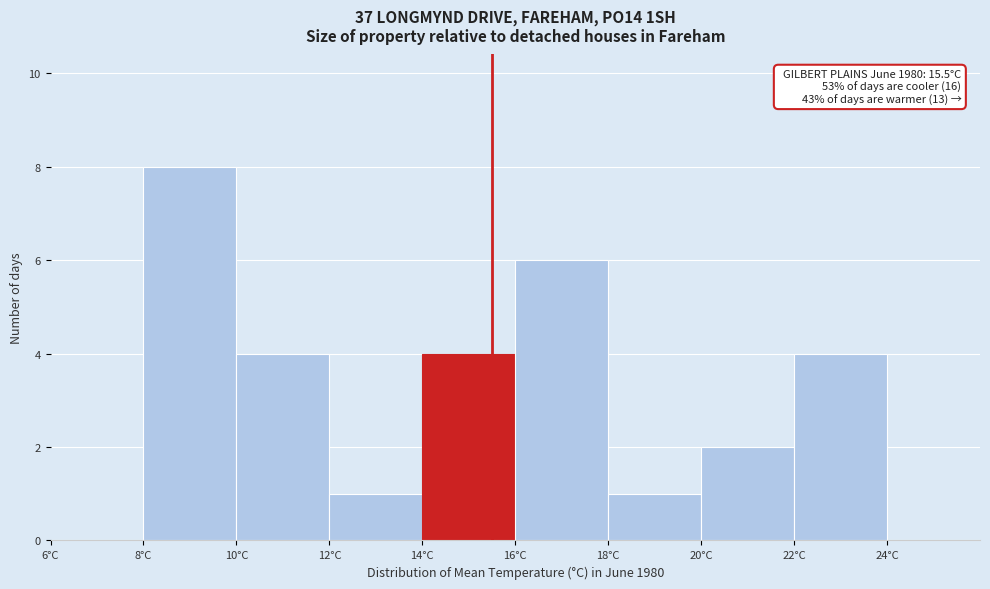

Which range on the x-axis has the tallest bar?

8 to 10